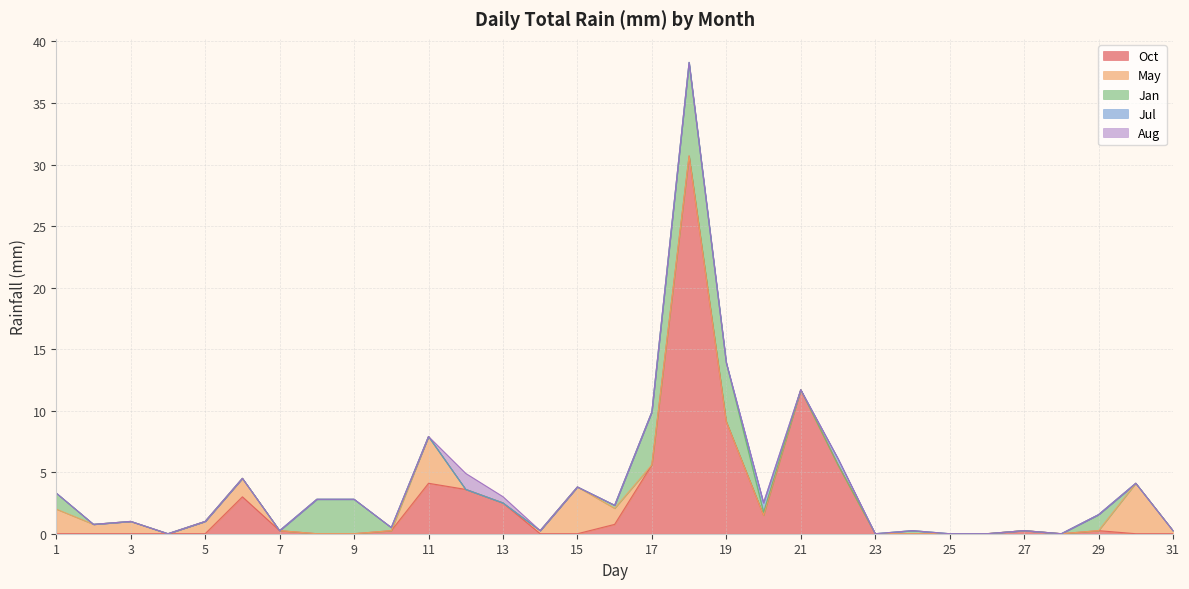

Does the chart display data point markers on the line(s)?

No